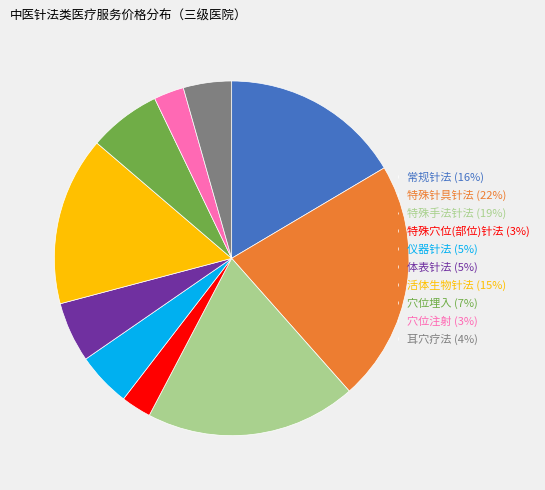

Does 特殊手法针法 (19%) account for over 50% of the chart?

No